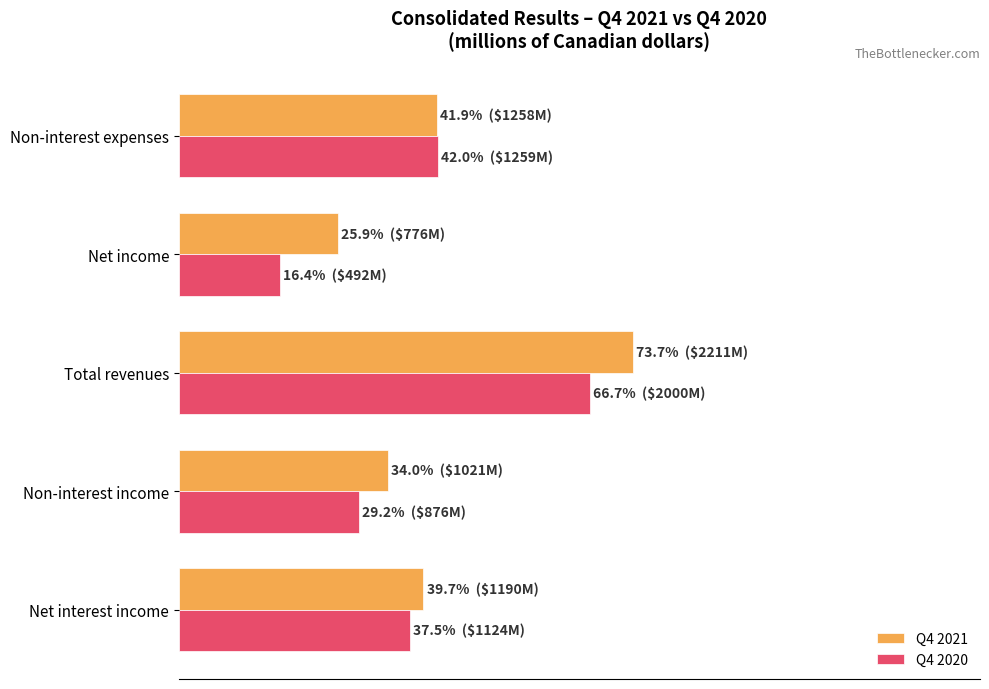

What is the difference between the second highest and minimum values in the Q4 2021 series?

16.0